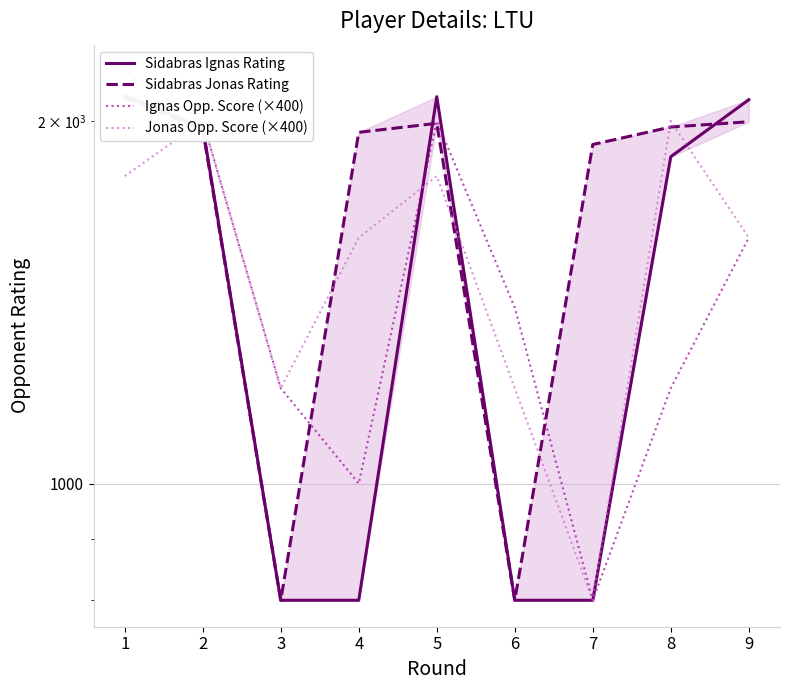

How many interior local peaks does the Sidabras Jonas Rating series have?

1